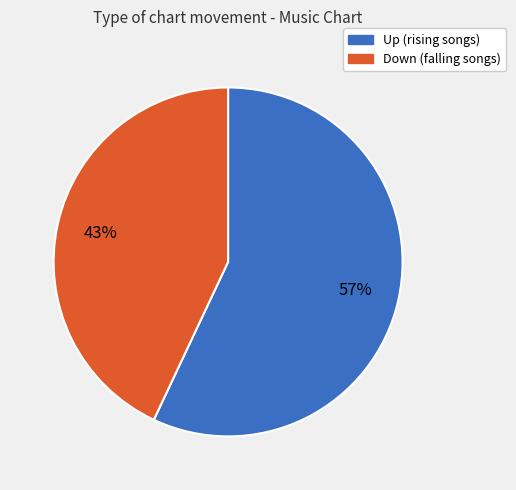

To the nearest percent, what is the average slice percentage?

50%